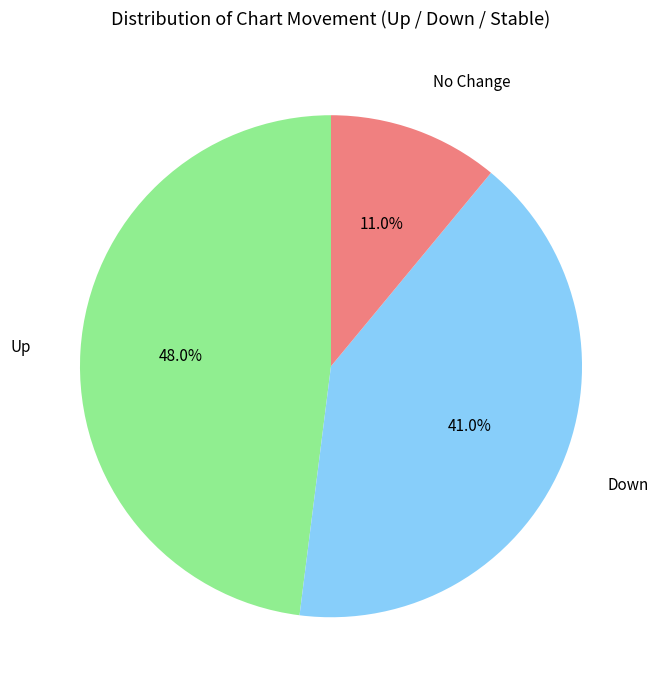

What portion of the pie excludes Up?

52.0%